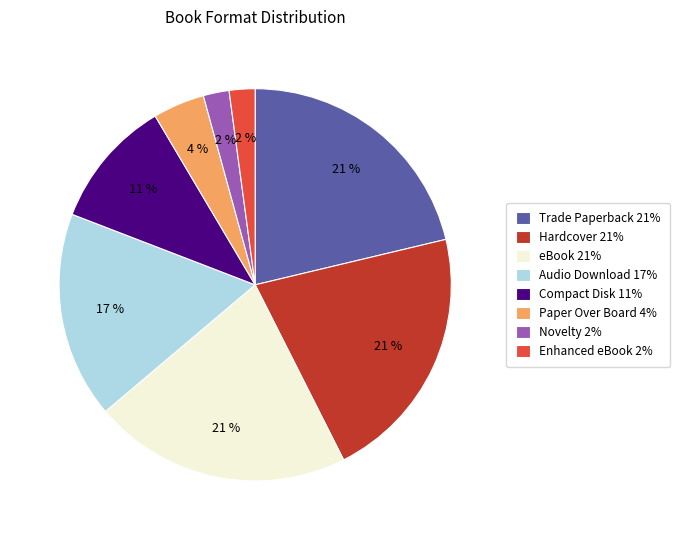

Is it true that Compact Disk is 16% of the pie?

False